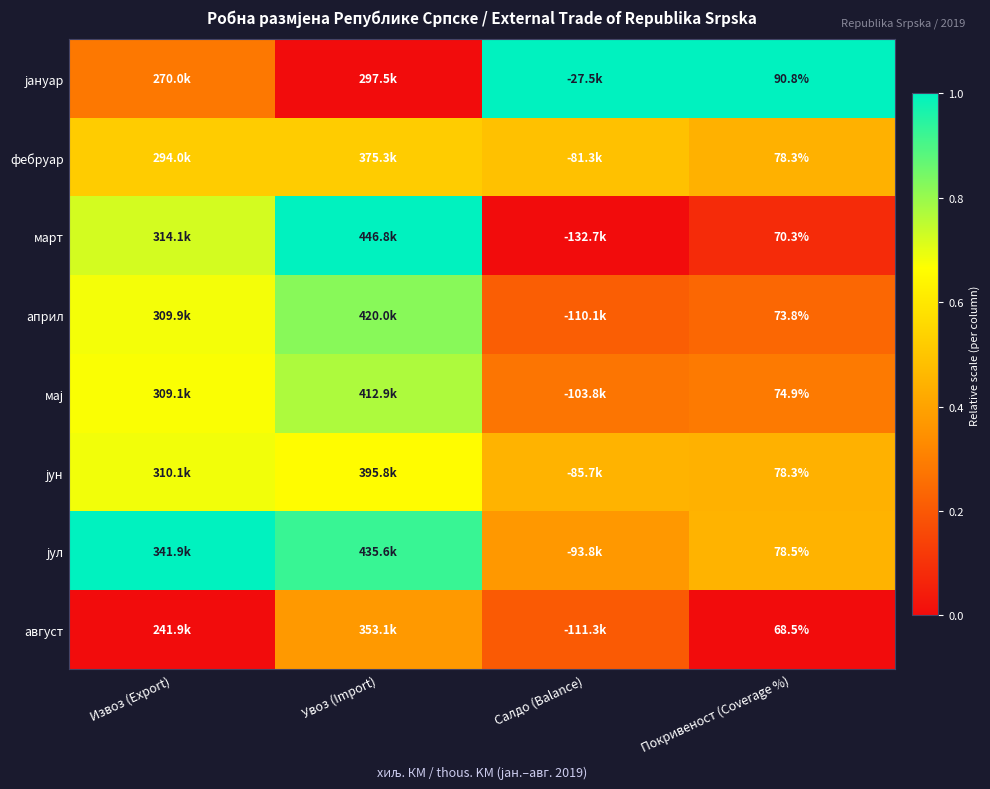

Is the value of август at Покривеност (Coverage %) greater than the value of април at Покривеност (Coverage %)?

No